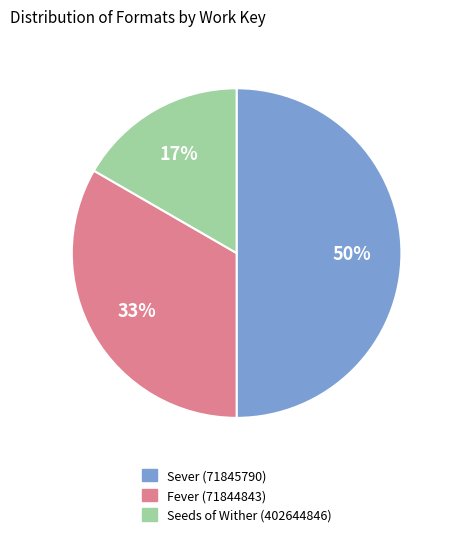

True or false: Fever (71844843) accounts for 21% of the total.

False